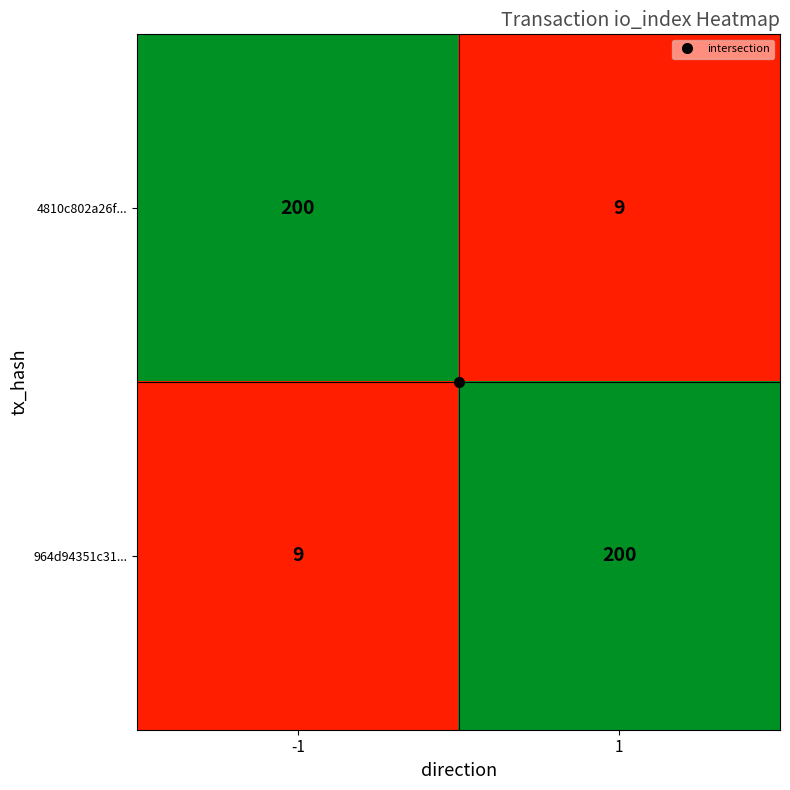

What is the difference between the highest and lowest values at 1?

191